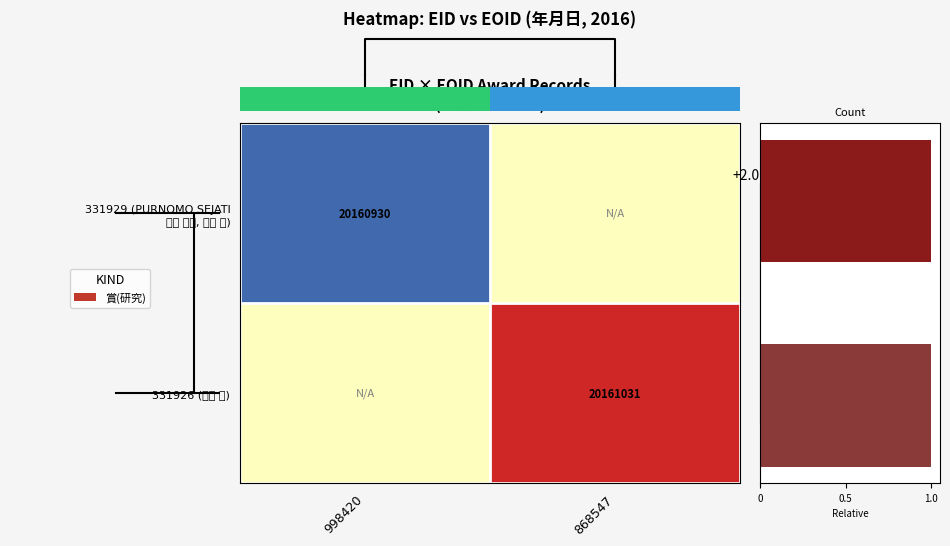

True or false: 年月日 has a value of 0.9 at 868547.

False